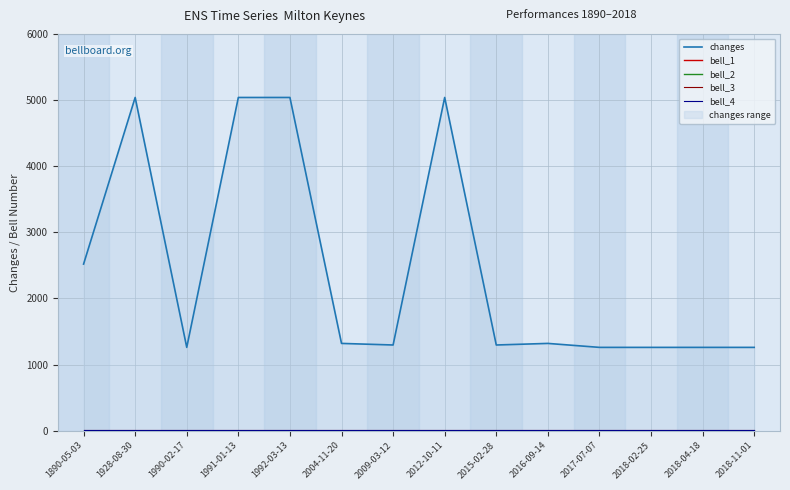

What position from the left is 1890-05-03?

1